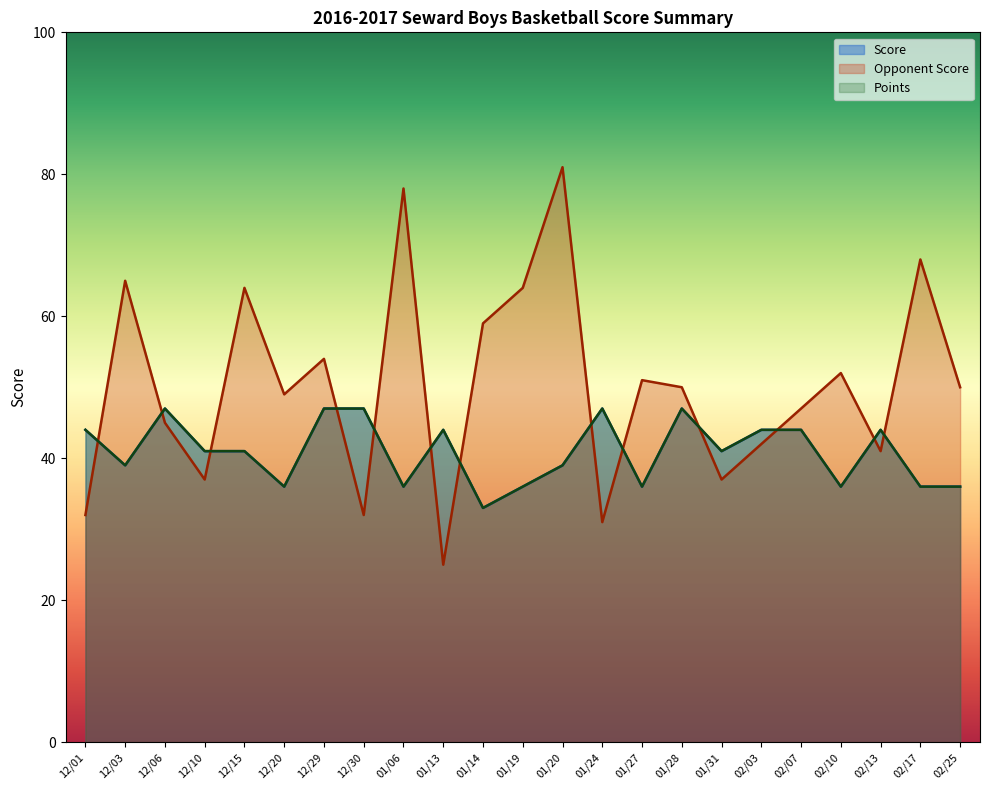

True or false: Points and Score cross at least once.

False